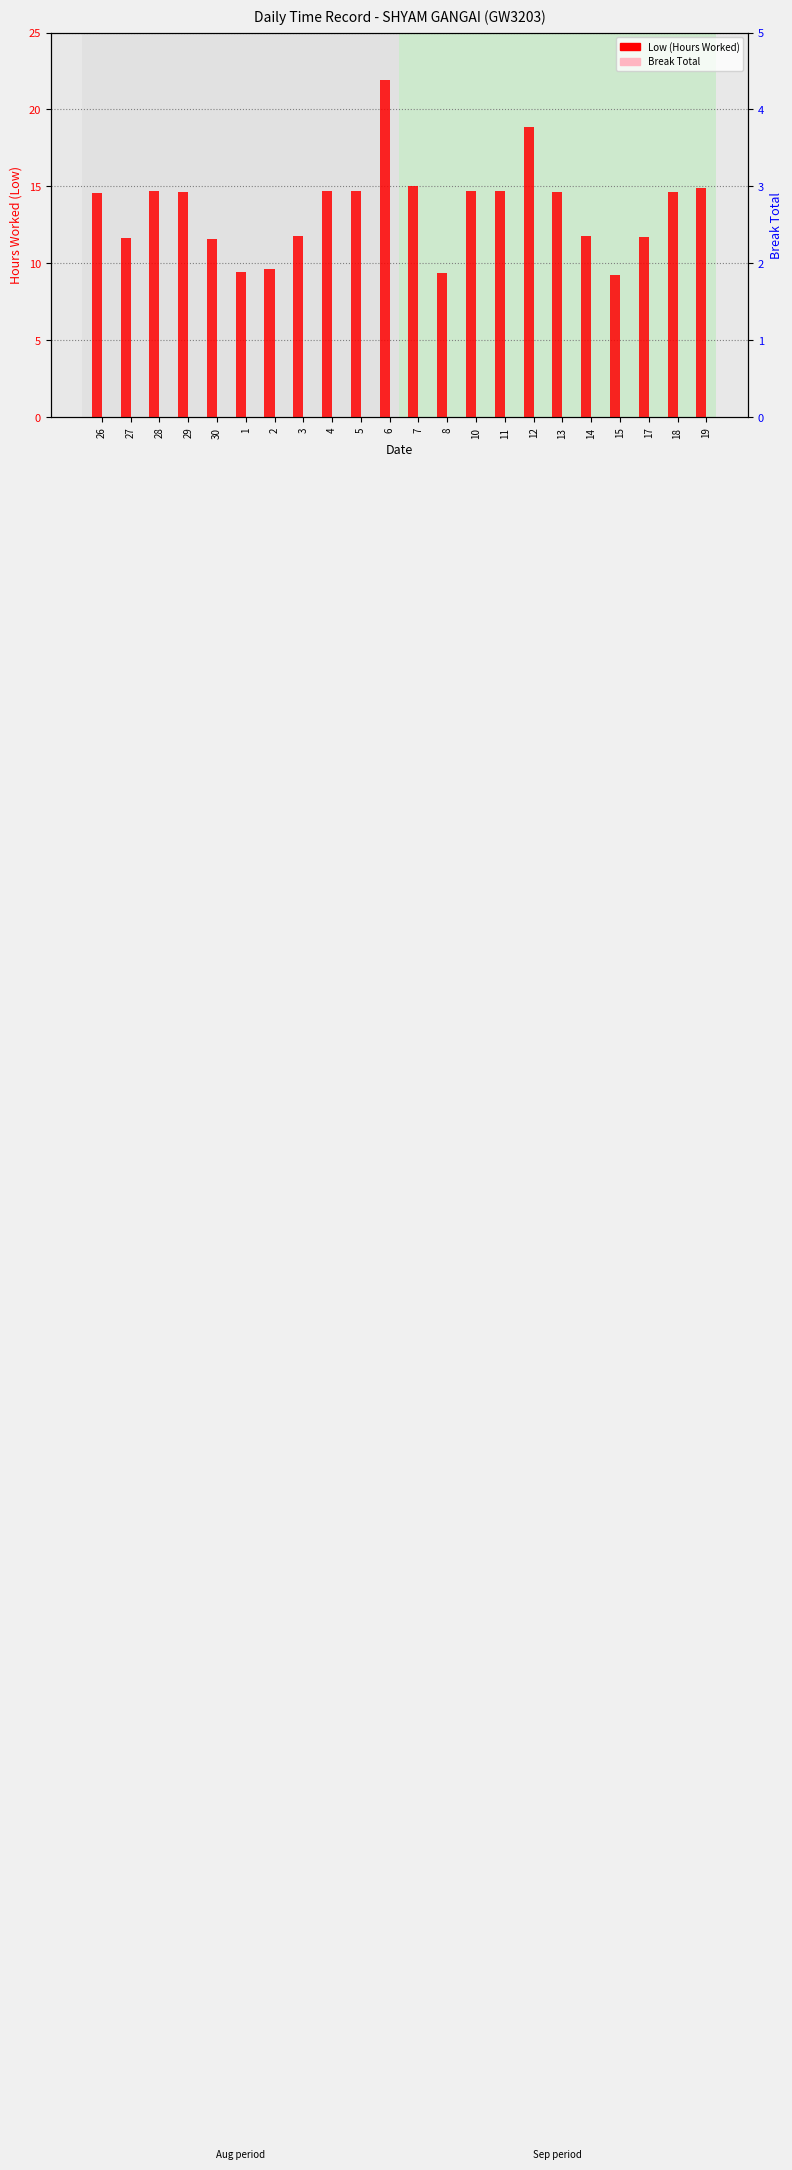

True or false: Low (Hours Worked) has a value of 9.5 at 1.

True